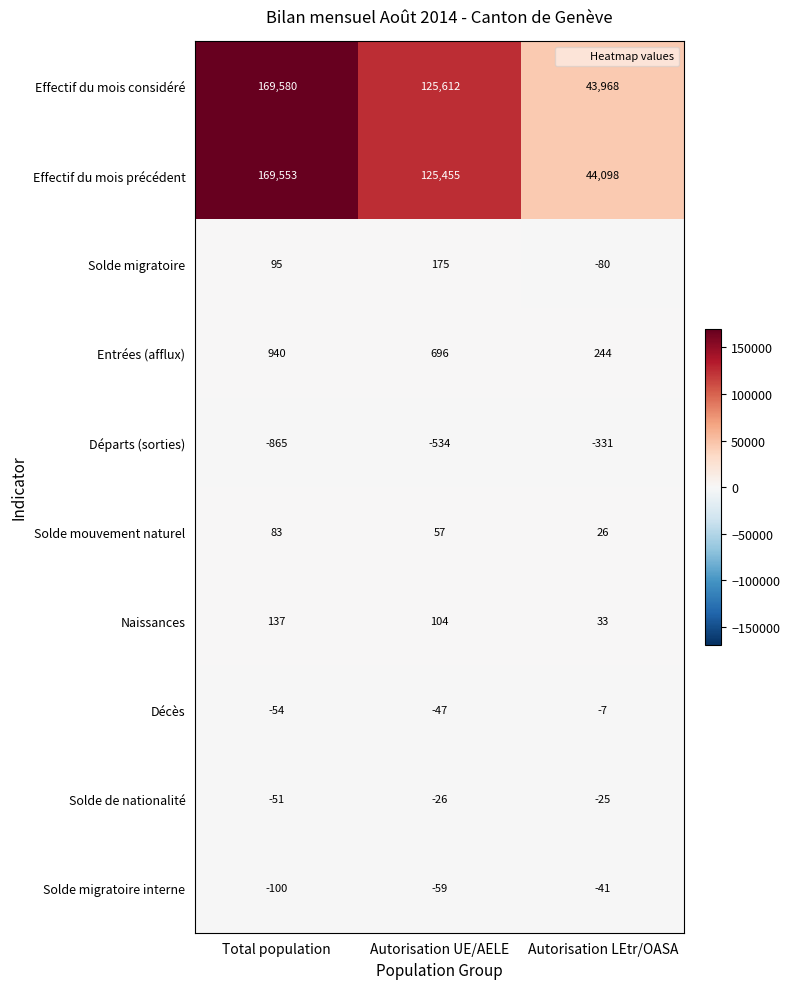

How many categories are shown in the chart?

3